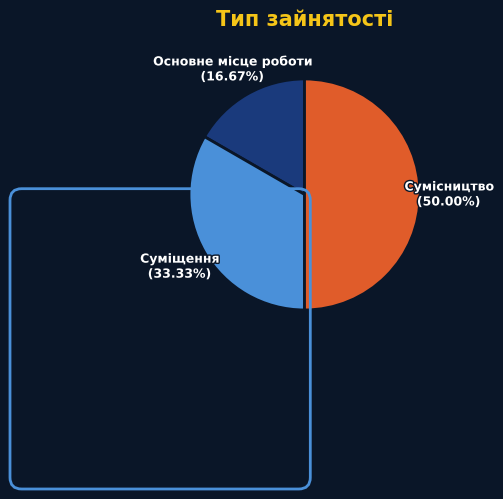

What is the ratio of the value at Основне місце роботи to the value at Суміщення?

0.5